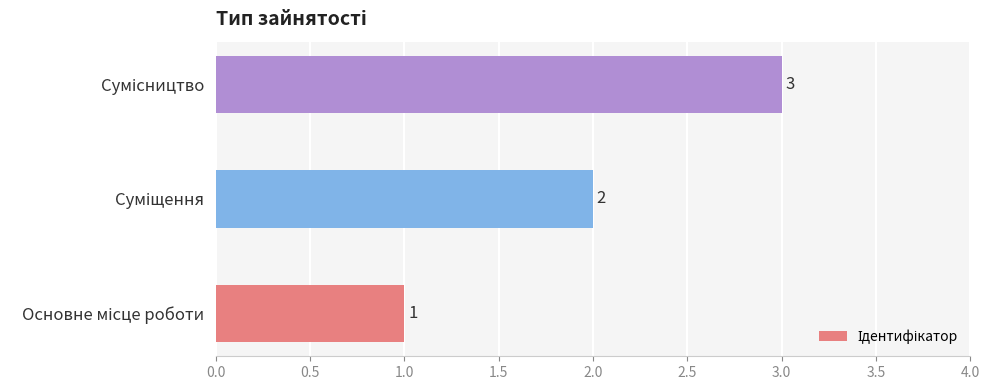

How many data points are less than 2?

1